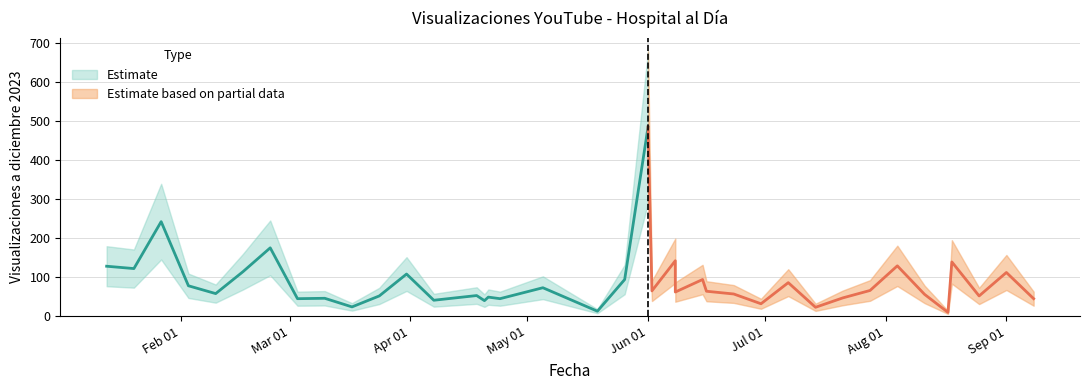

At which category does the data reach its first local valley?

2023-01-20